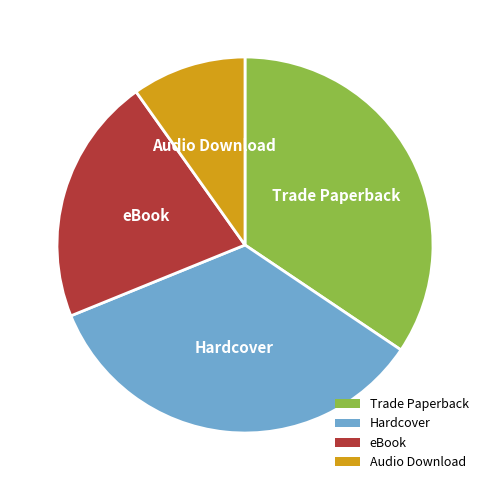

Is it true that Hardcover is 24% of the pie?

False